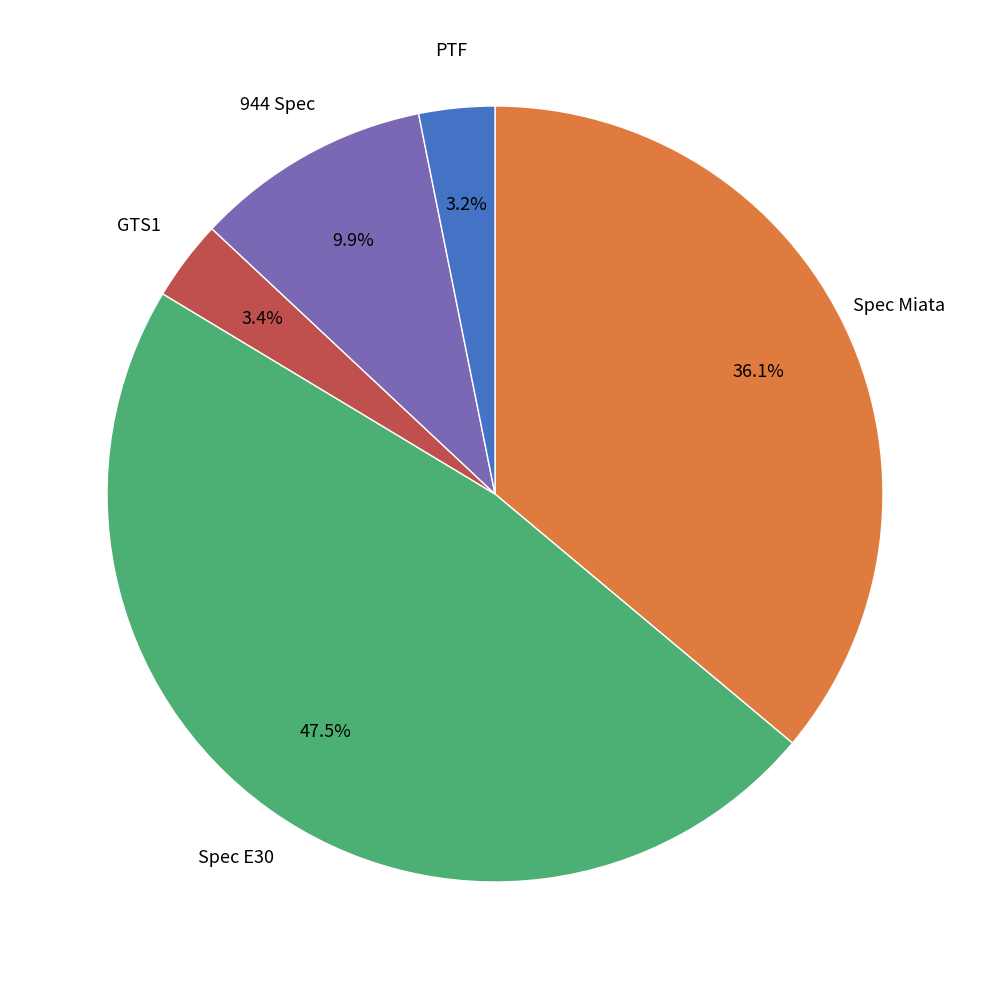

How many slices are in this pie chart?

5